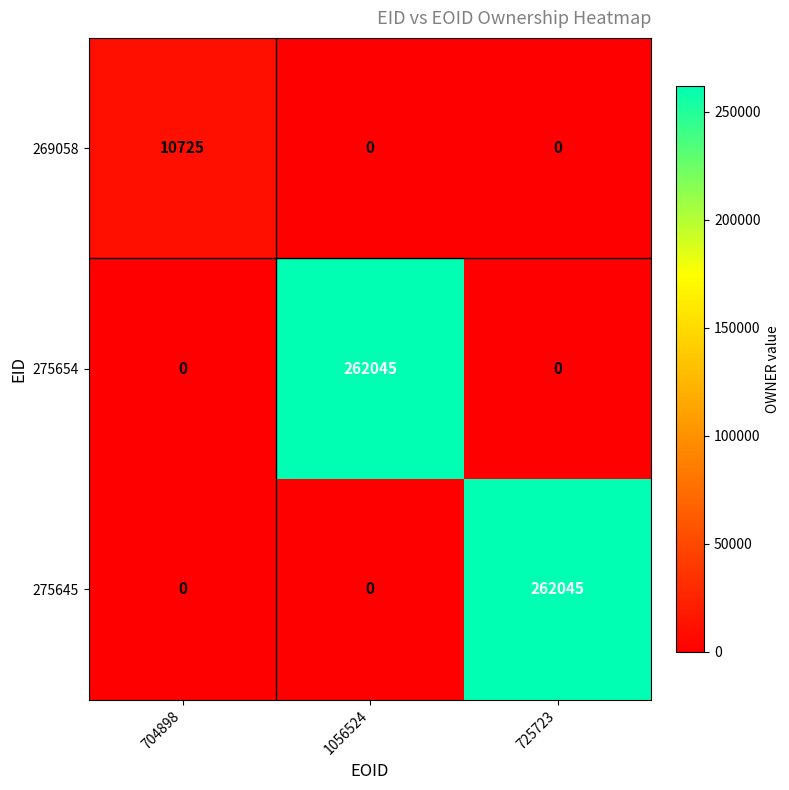

Reading left to right, extract all data points from this chart.

269058: 10725	0	0
275654: 0	262045	0
275645: 0	0	262045